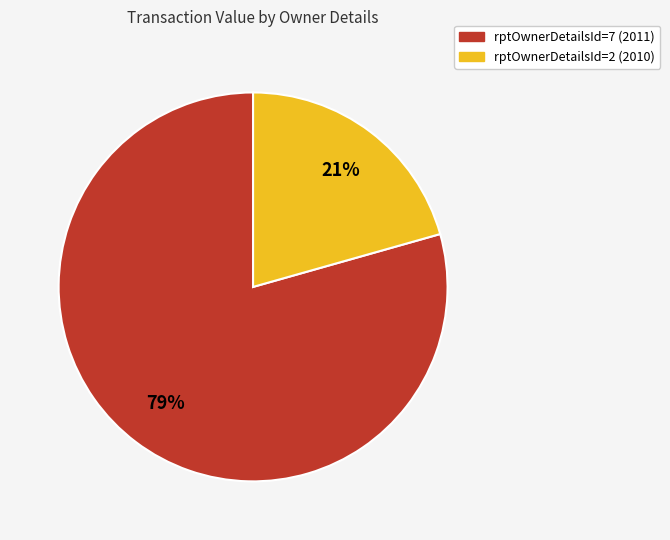

How many segments does this pie chart have?

2